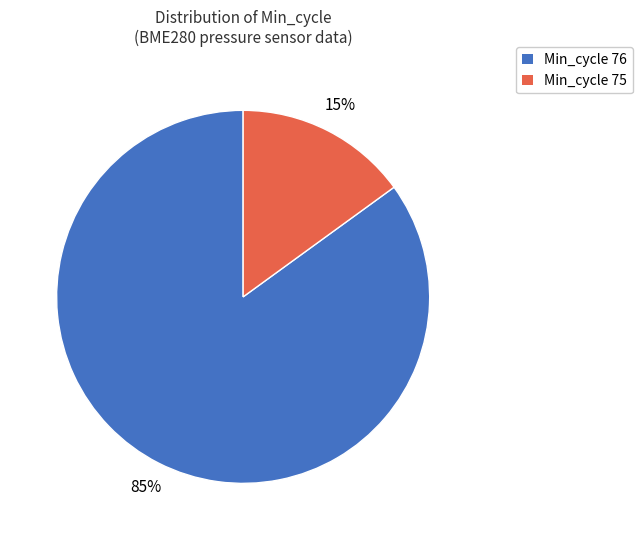

Combined, do Min_cycle 75 and Min_cycle 76 account for over 50%?

Yes